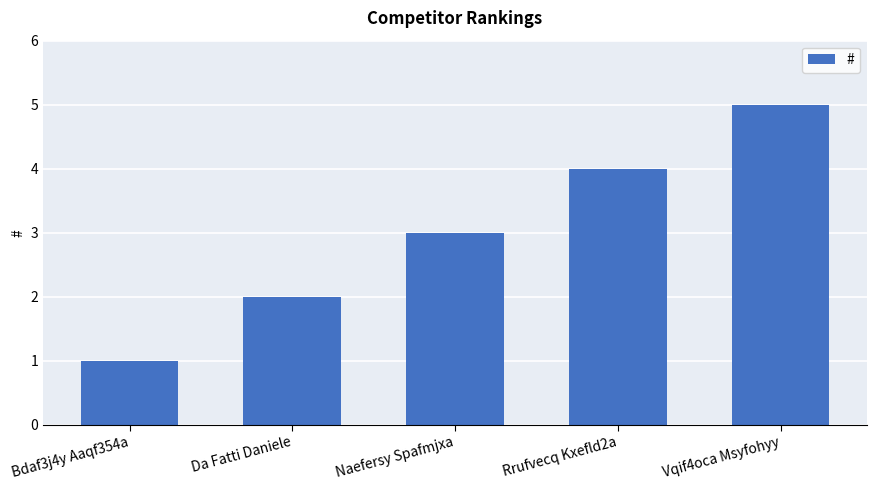

Reading left to right, transcribe all the data shown in this chart.

Bdaf3j4y Aaqf354a=1	Da Fatti Daniele=2	Naefersy Spafmjxa=3	Rrufvecq Kxefld2a=4	Vqif4oca Msyfohyy=5